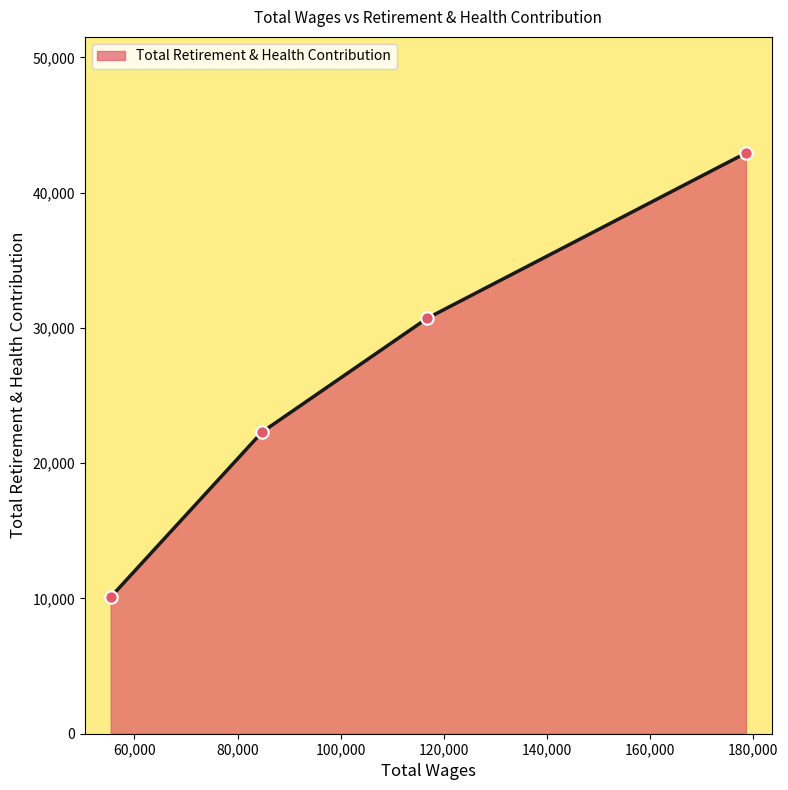

What is the maximum value shown in the chart?

42930